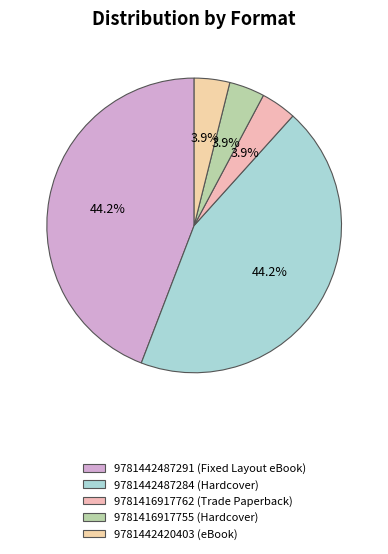

Count the number of slices in the pie.

5